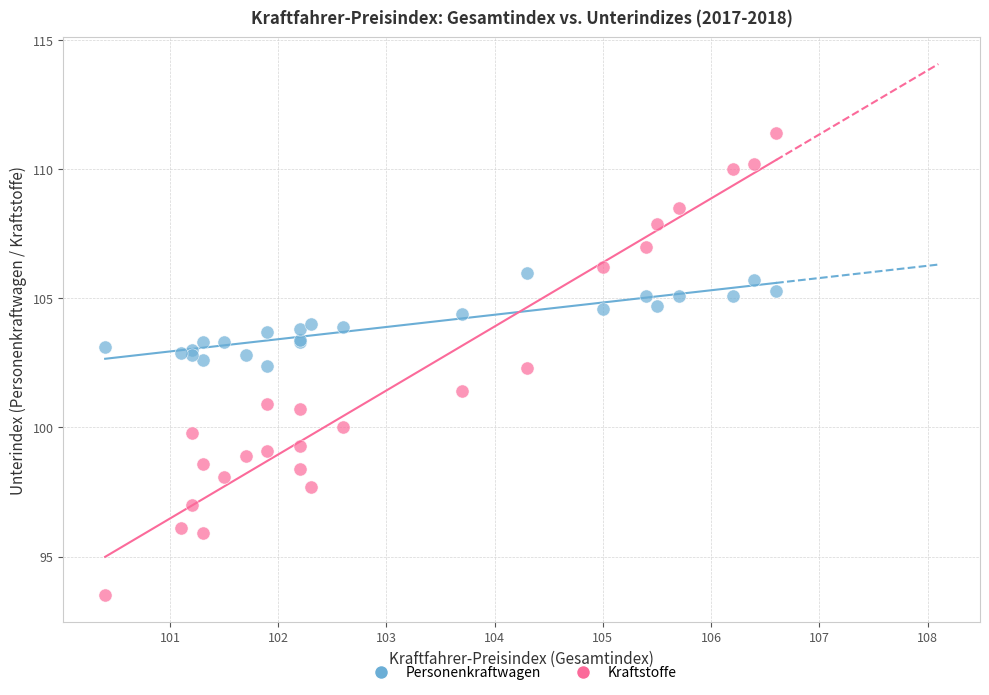

Which series reaches the maximum Y coordinate?

Kraftstoffe